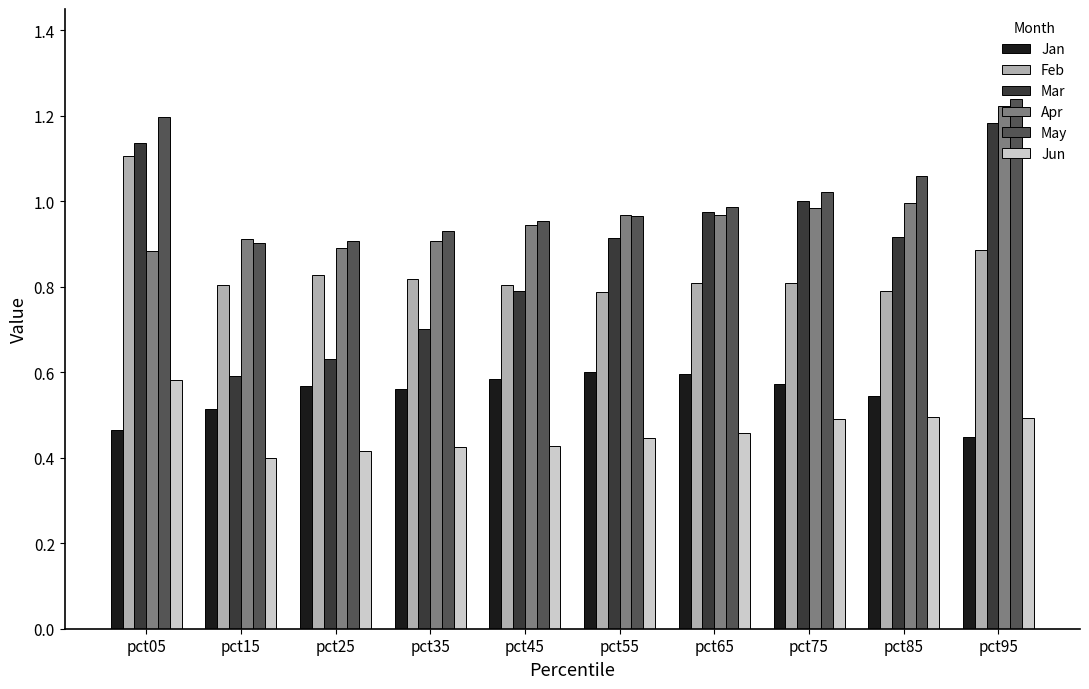

Between pct15 and pct45, which series saw the biggest shift?

Mar